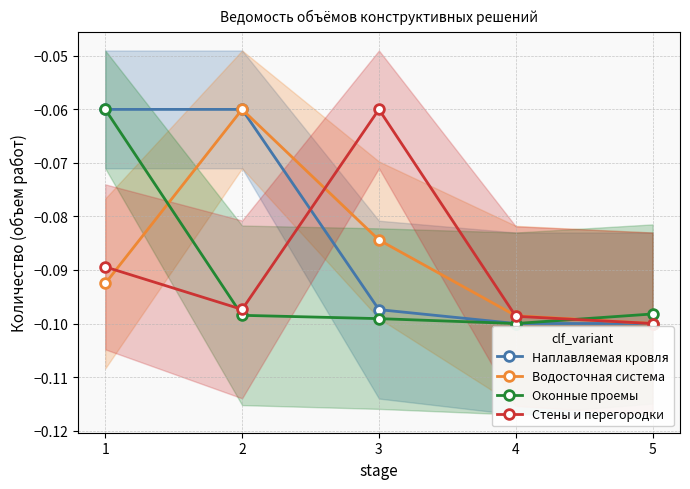

What is the total value across all series at 4?

-0.4